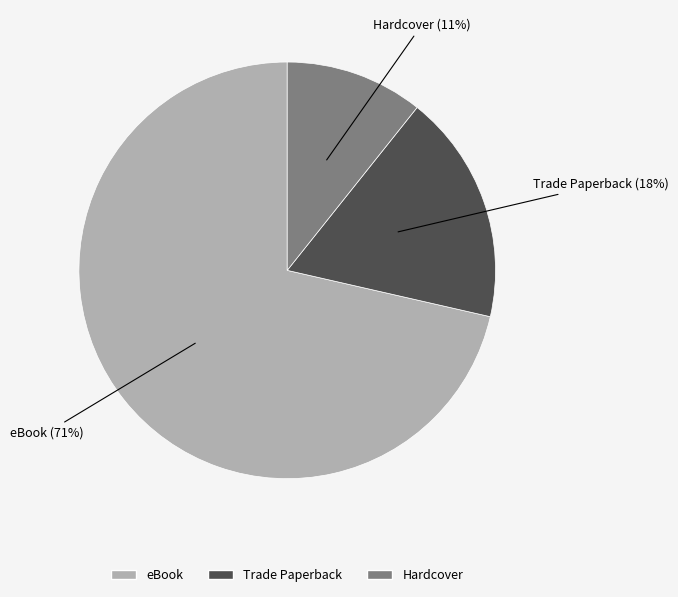

The Trade Paperback slice represents 25% of the pie. True or false?

False